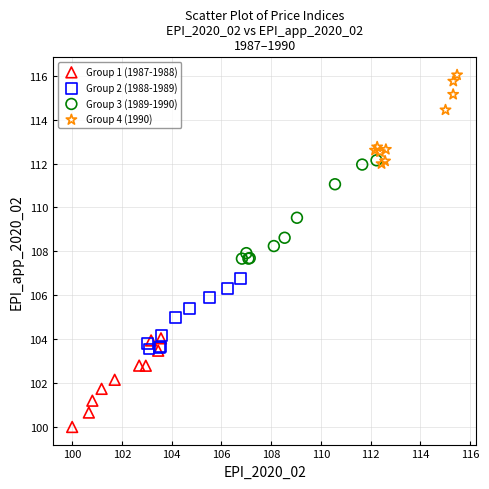

What are all the series names shown in the legend?

Group 1 (1987-1988), Group 2 (1988-1989), Group 3 (1989-1990), Group 4 (1990)